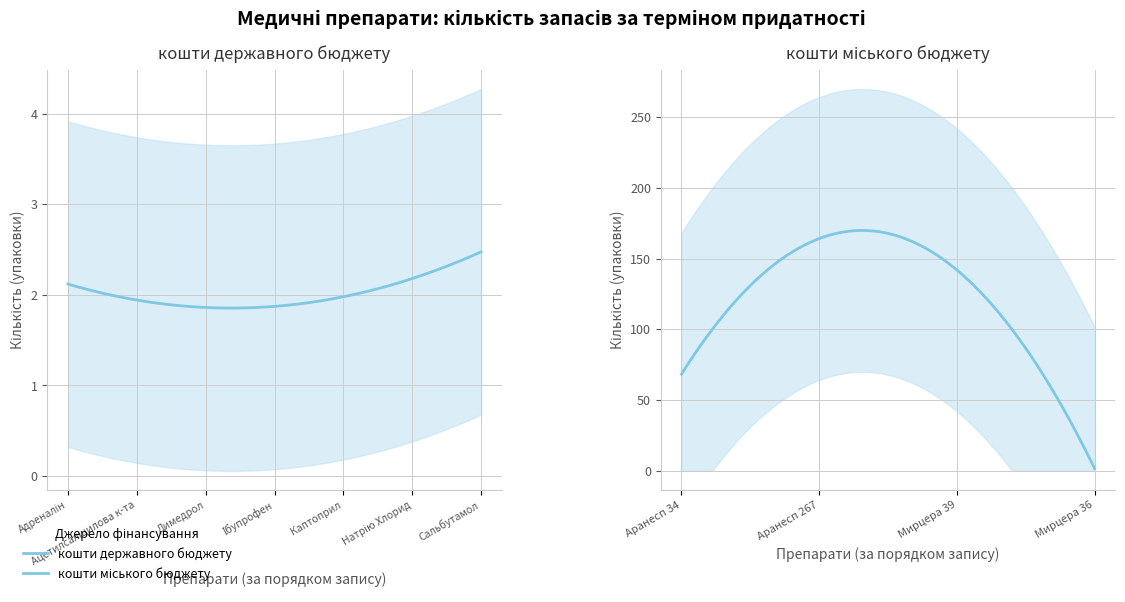

What is the sum of all values?

402.5